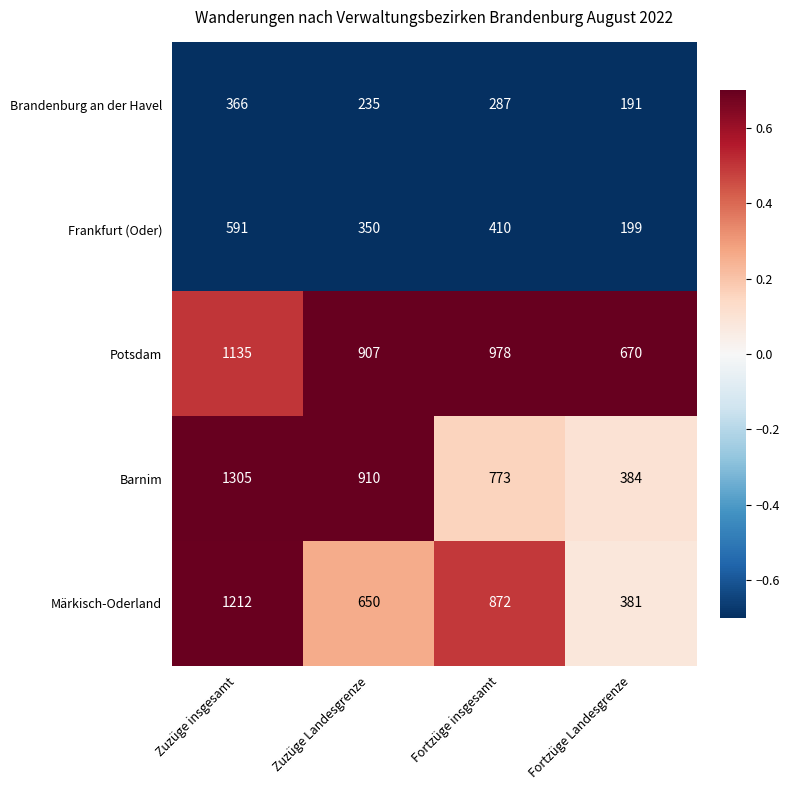

What is the spread (max minus min) of values at Zuzüge insgesamt?

939